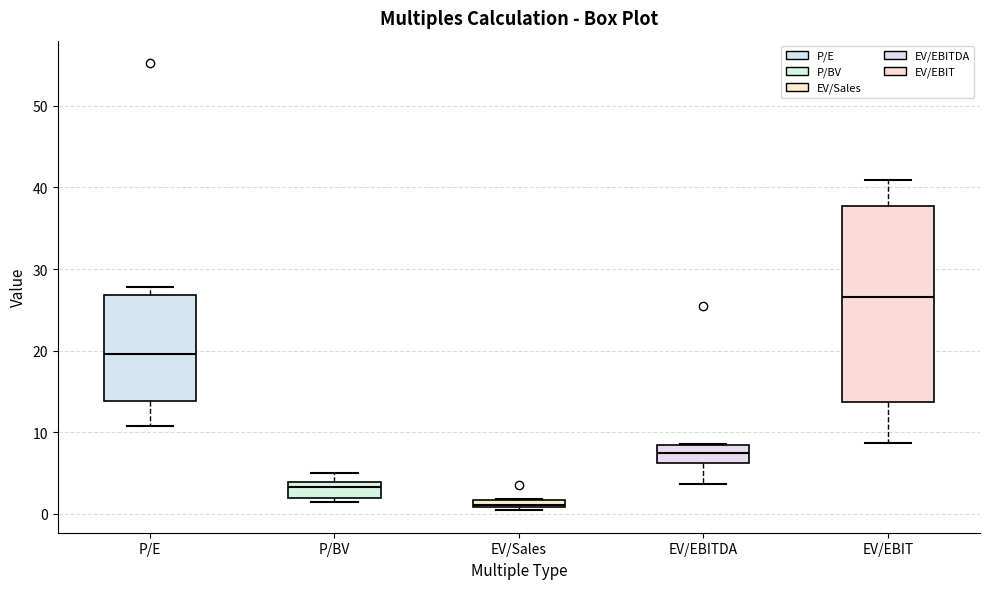

Which box has the highest median line?

EV/EBIT